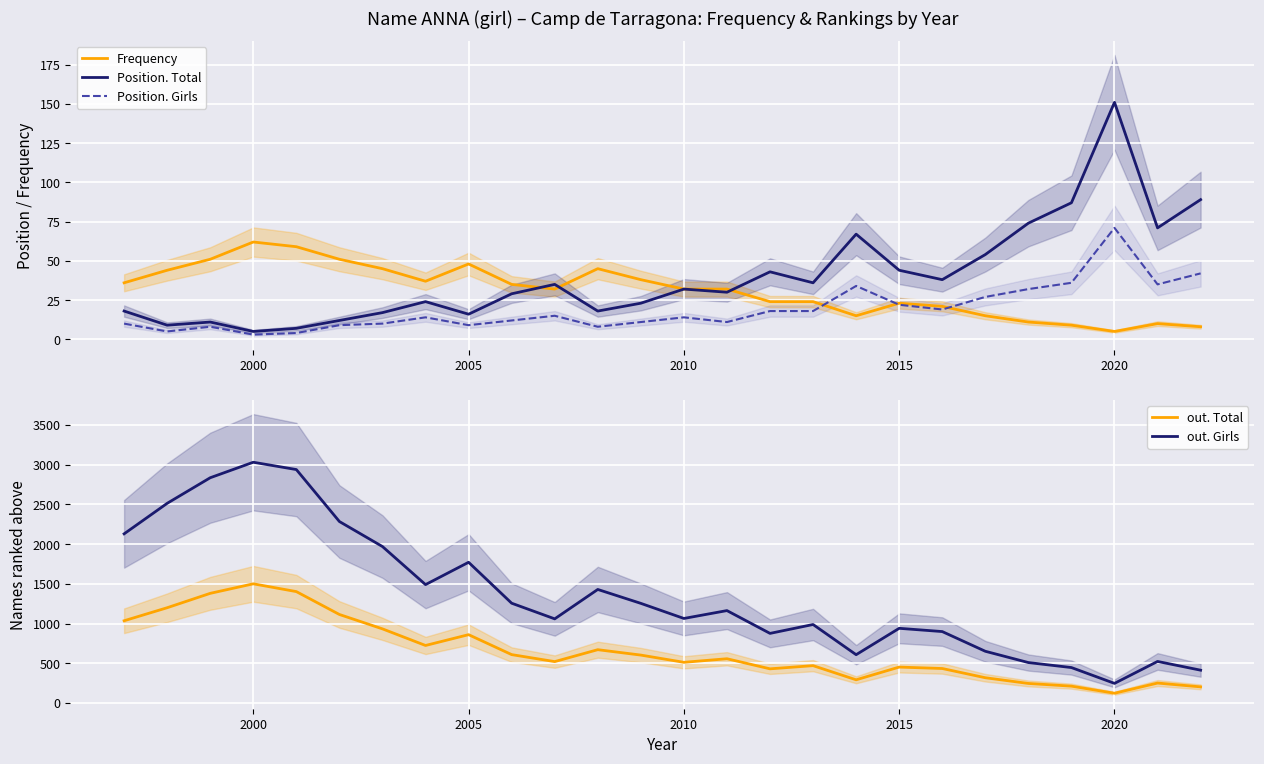

After their last crossing, which series has the higher values: Frequency or Position. Total?

Position. Total